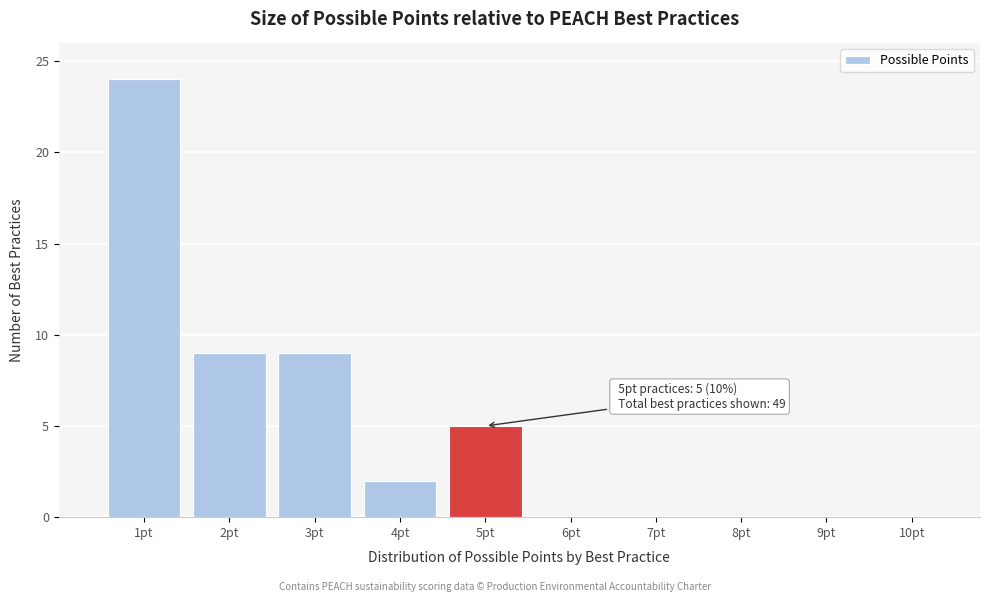

Which range on the x-axis has the tallest bar?

0.5 to 1.5